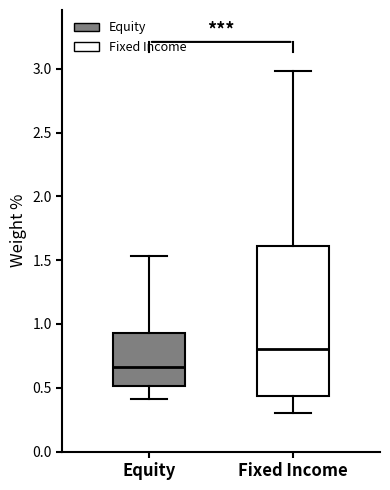

Reading left to right, read every box against the y-axis: the position of its median line, the range the box covers, and the ends of its whiskers. The values are not printed on the chart, so give them approximately, as read against the axis.

Equity: median 0.65, box 0.50 to 0.95, whiskers 0.40 to 1.55
Fixed Income: median 0.80, box 0.45 to 1.60, whiskers 0.30 to 3.00